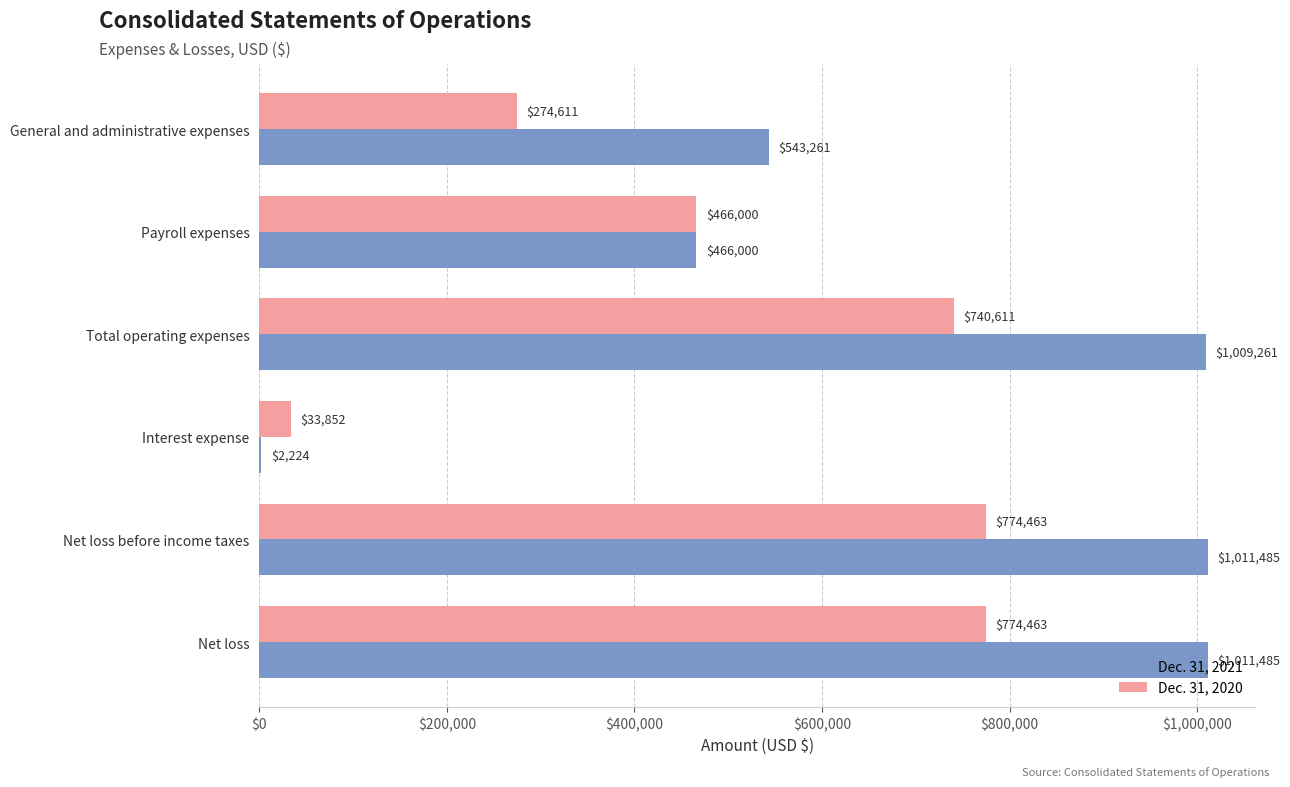

What is the highest value of the Dec. 31, 2021 series?

1011485